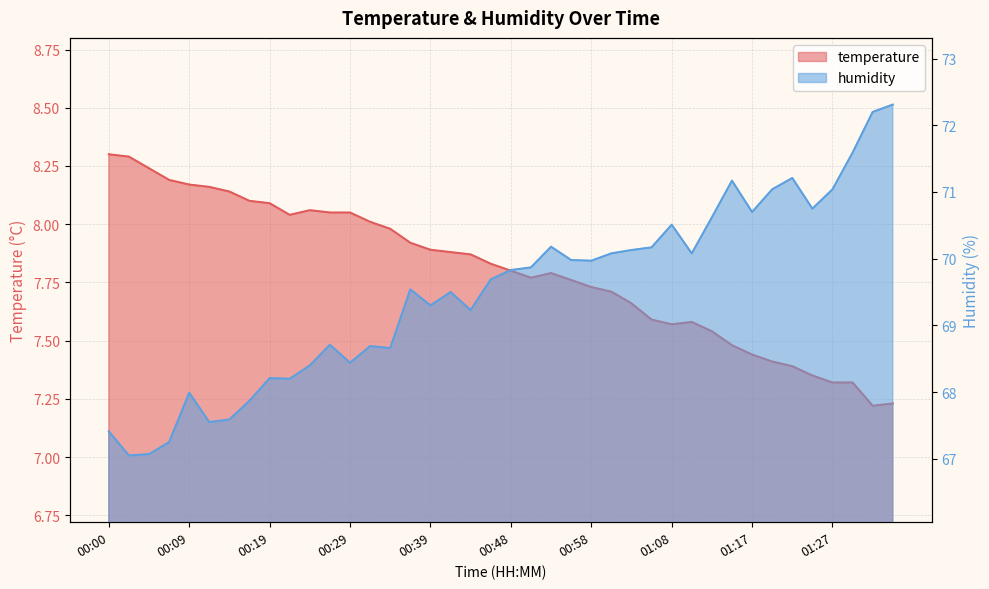

Which series changed the most between 00:12 and 01:13?

humidity